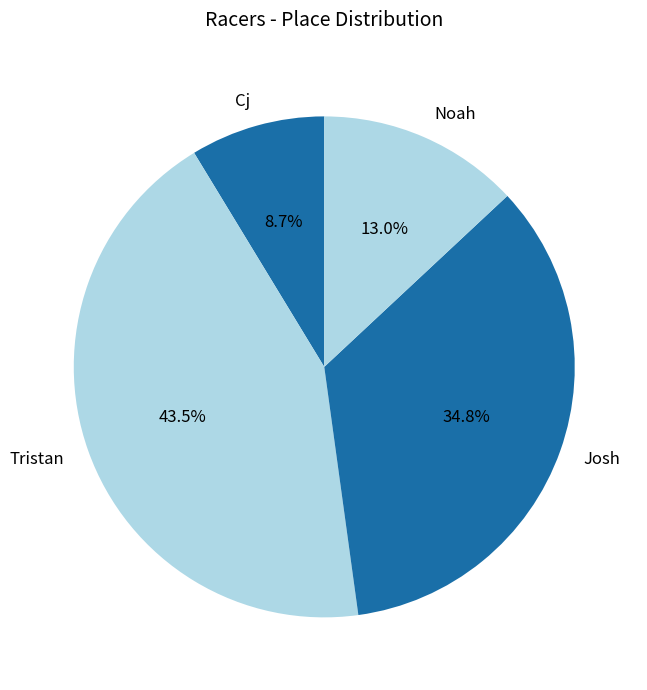

Which category has the smallest portion of the pie?

Cj